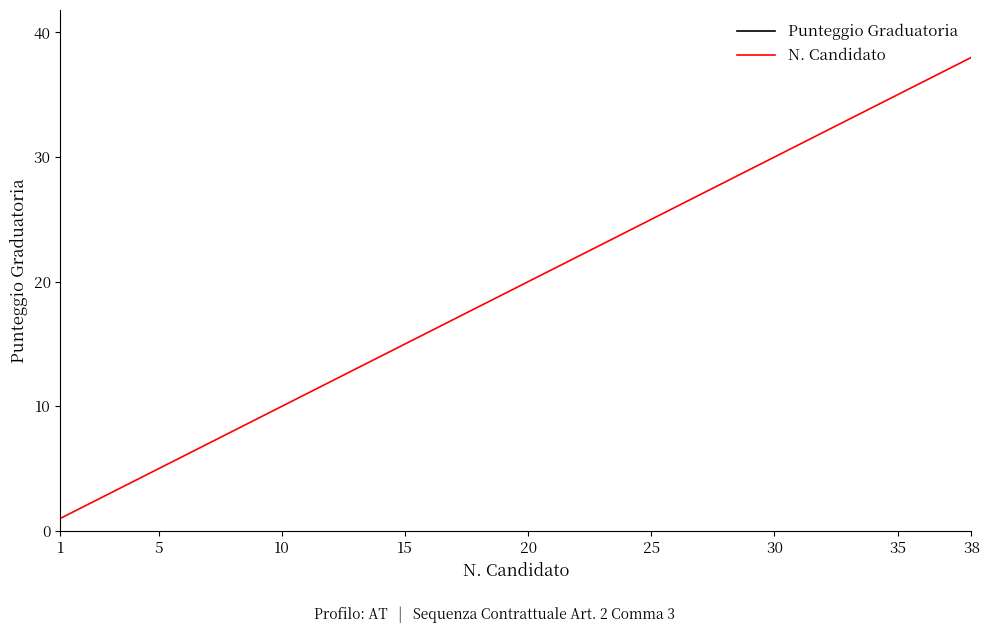

True or false: N. Candidato has a value of 65 at 38.

False